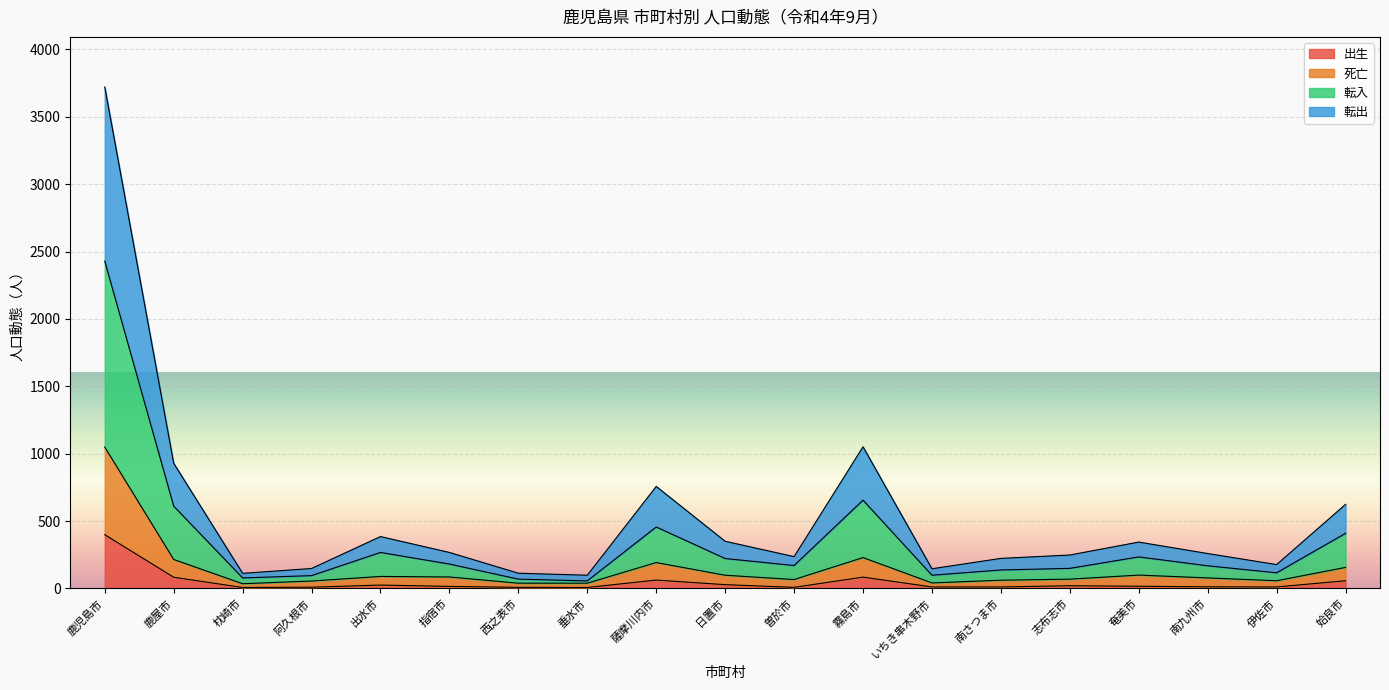

True or false: 出生 and 転入 intersect in this chart.

False